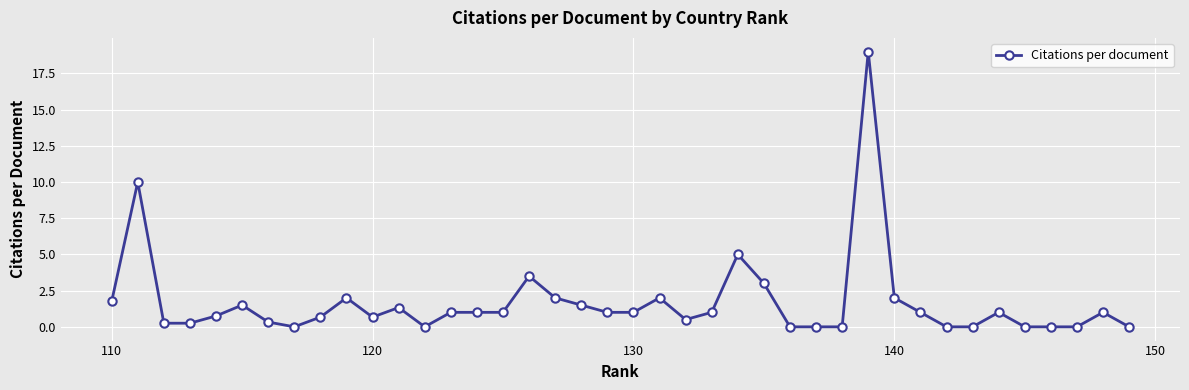

What is the greatest value displayed?

19.0